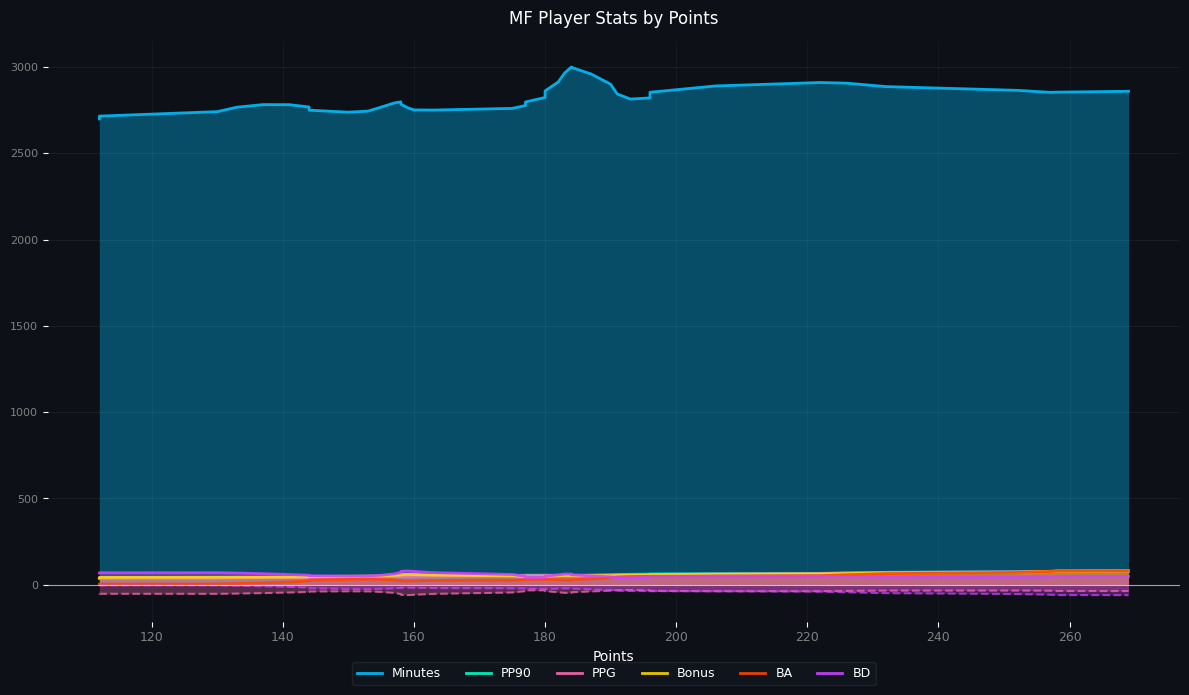

True or false: Minutes has more than 0 interior local peaks.

True